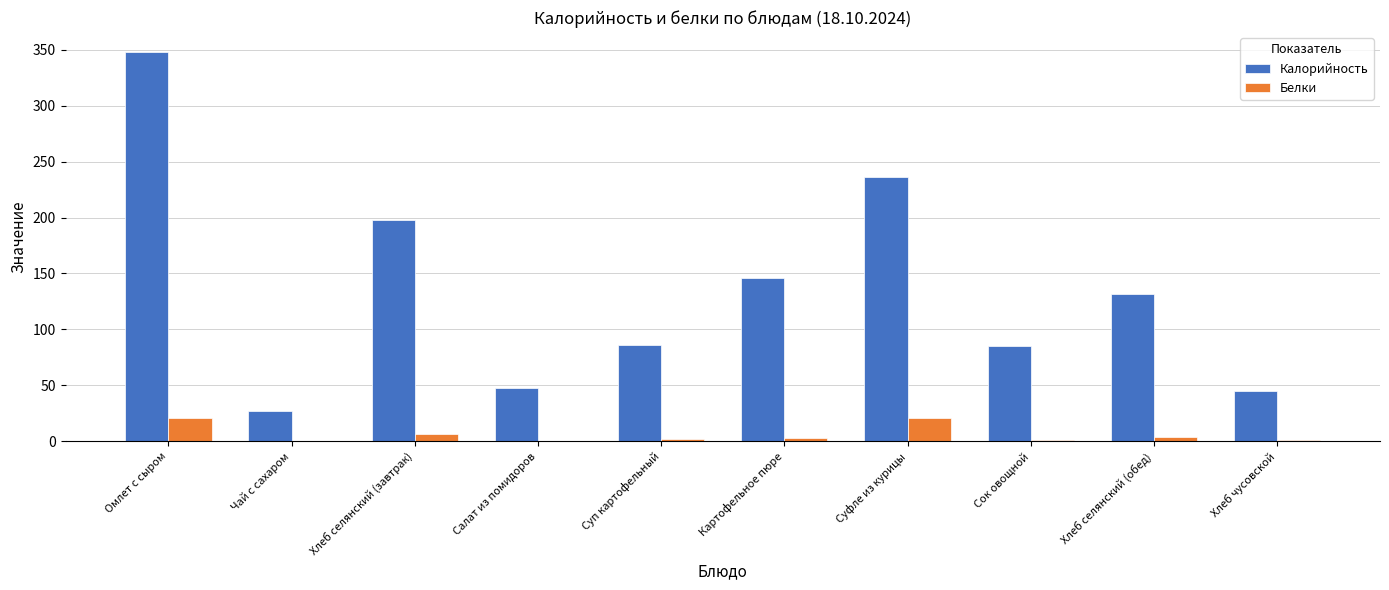

What is the maximum value shown in the chart?

348.4